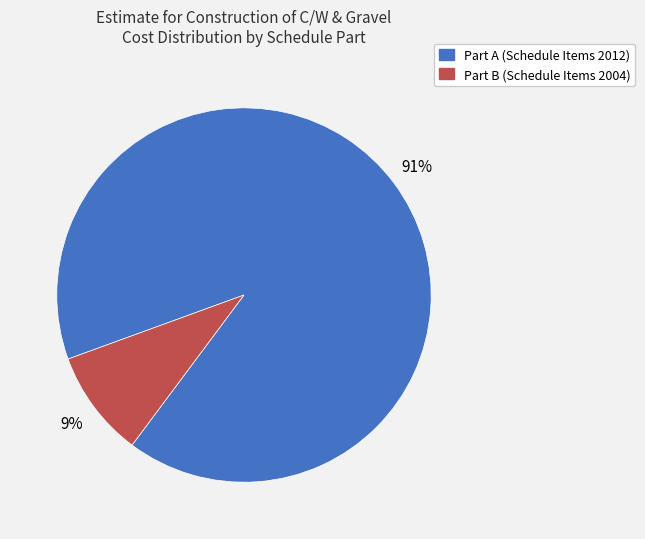

How many slices are in this pie chart?

2